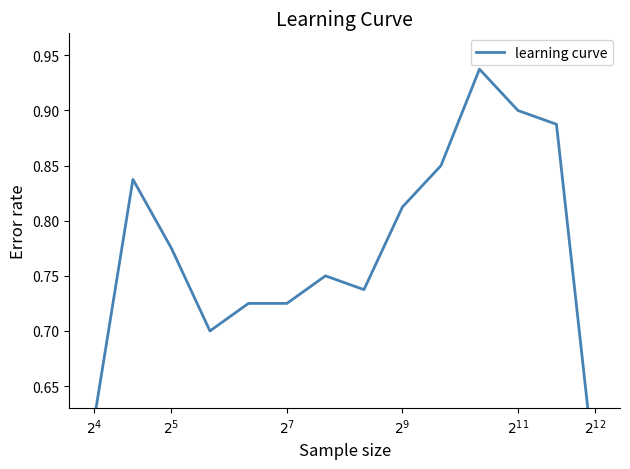

Does the chart have visible grid lines?

No